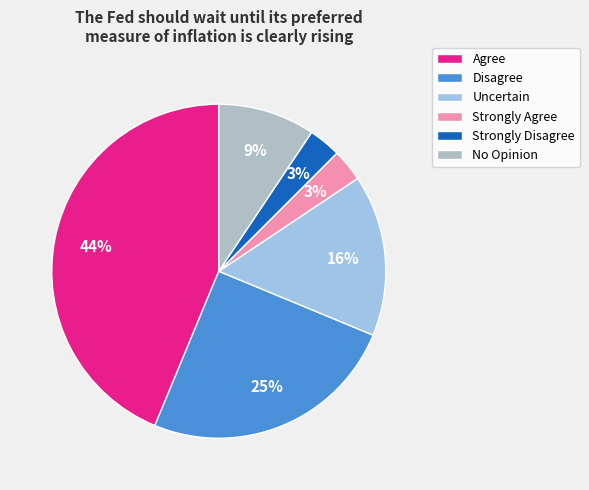

Which has a higher value, Uncertain or Disagree?

Disagree